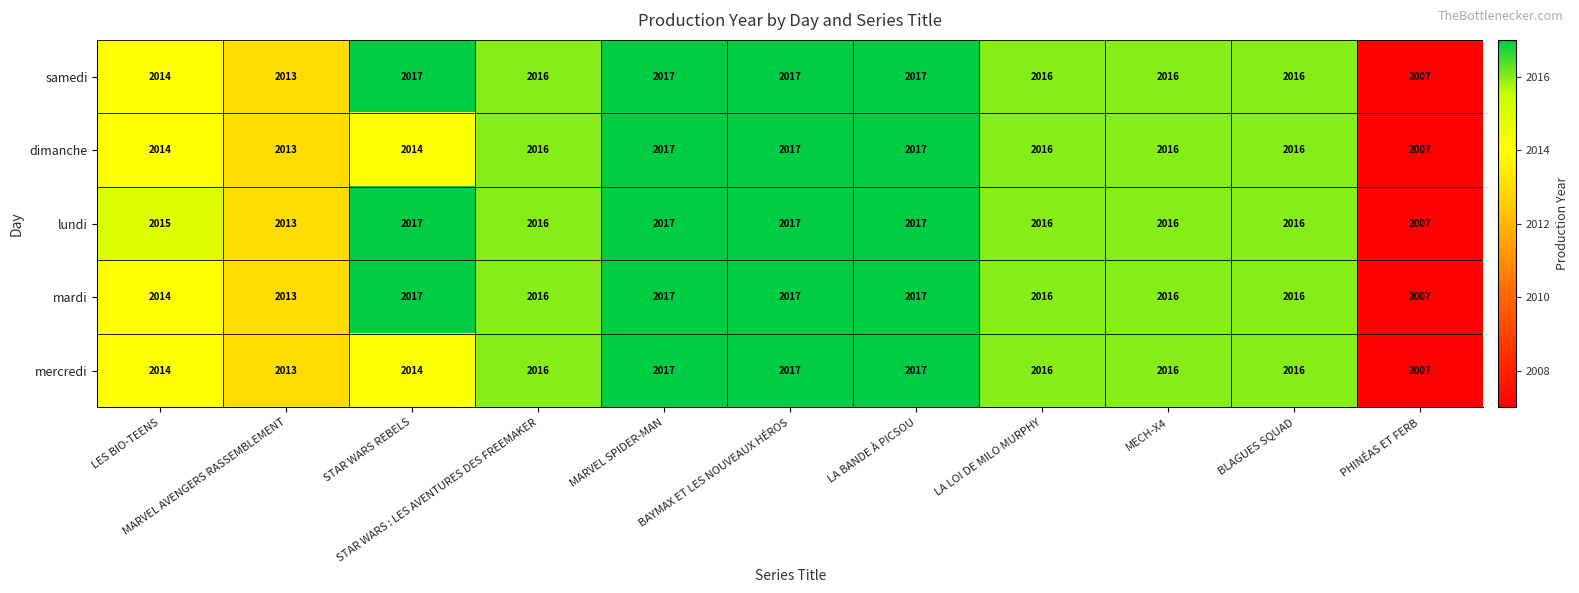

What is the smallest value displayed?

2007